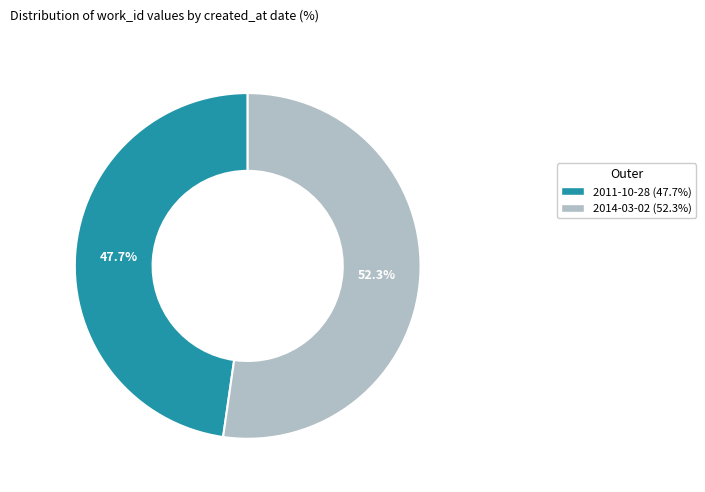

What is the total percentage of 2011-10-28 and 2014-03-02?

100.0%